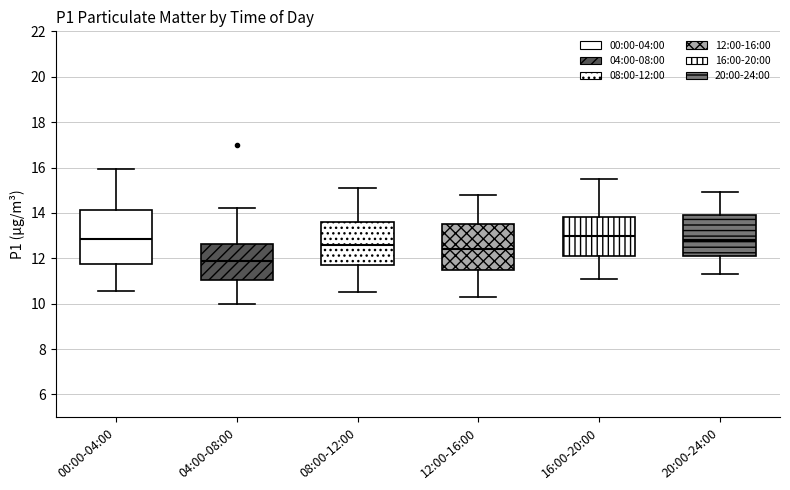

Which box is the tallest, from its lower edge to its upper edge?

00:00-04:00